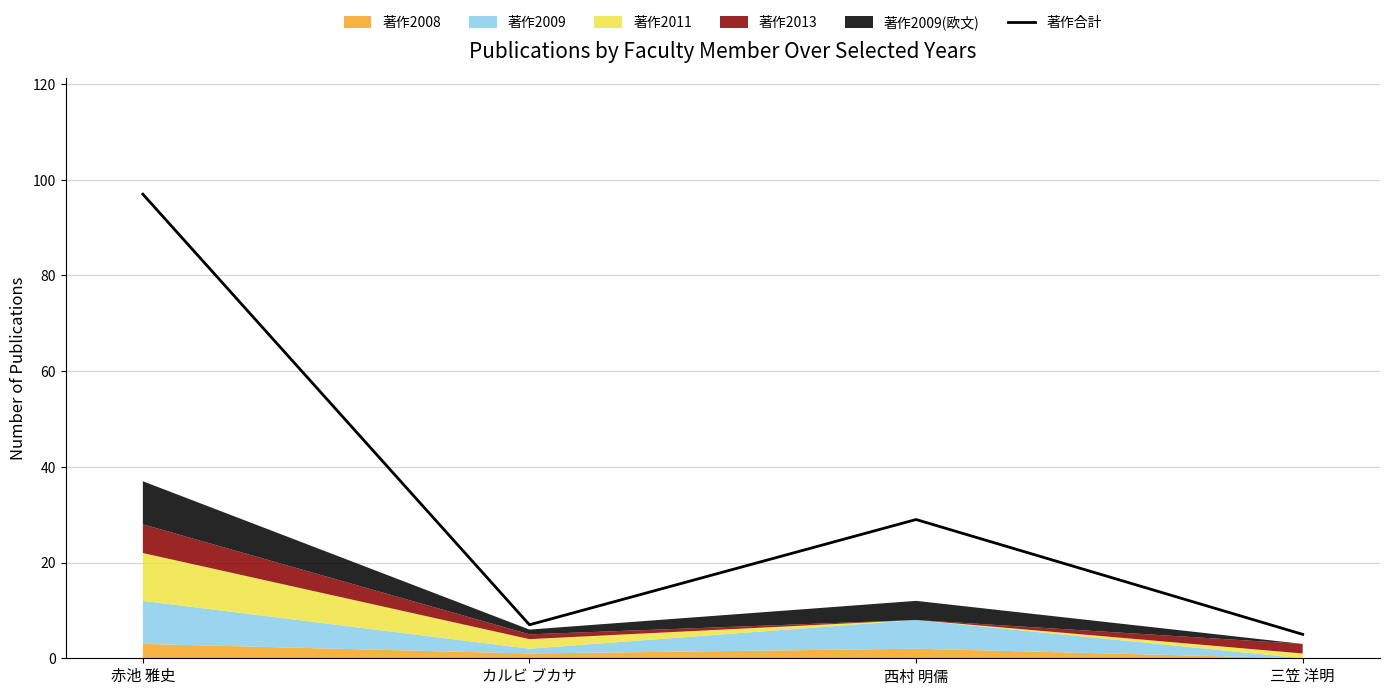

What value does the data have at カルビ ブカサ?

7